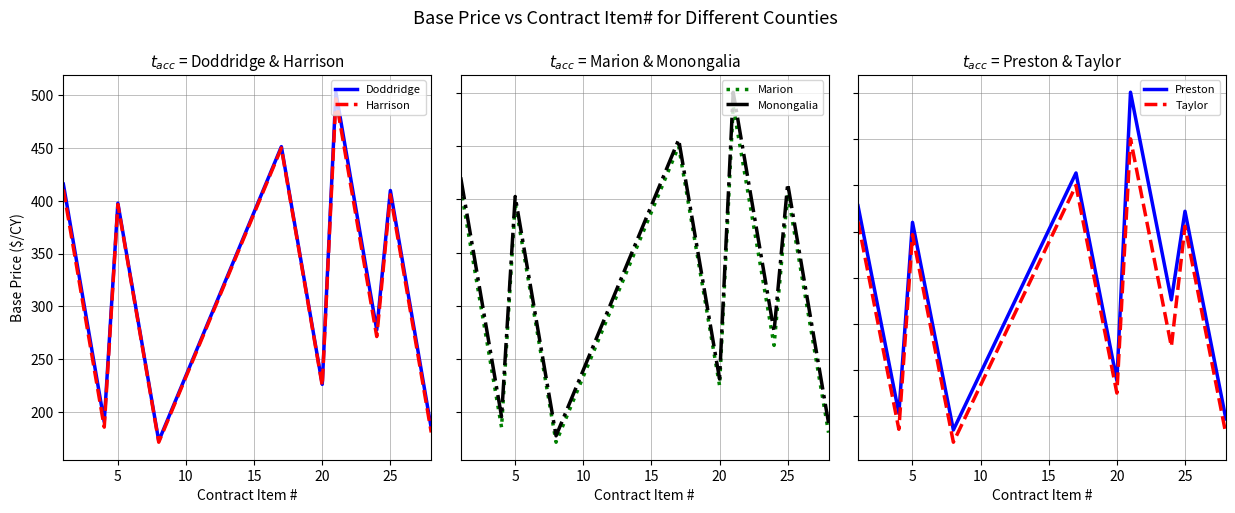

What are all the series names shown in the legend?

Doddridge, Harrison, Marion, Monongalia, Preston, Taylor